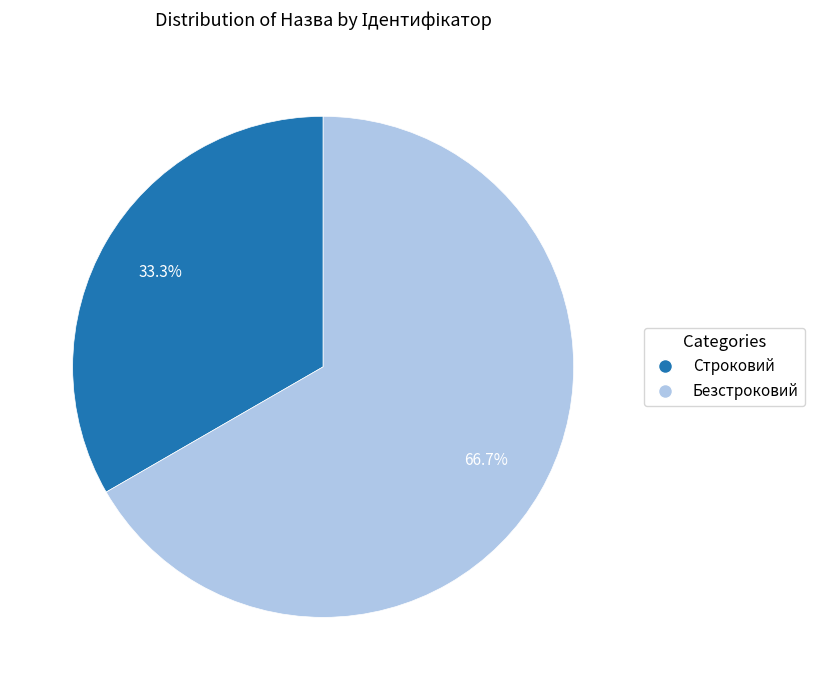

Approximately how many times larger is the value at Безстроковий compared to Строковий?

2.0